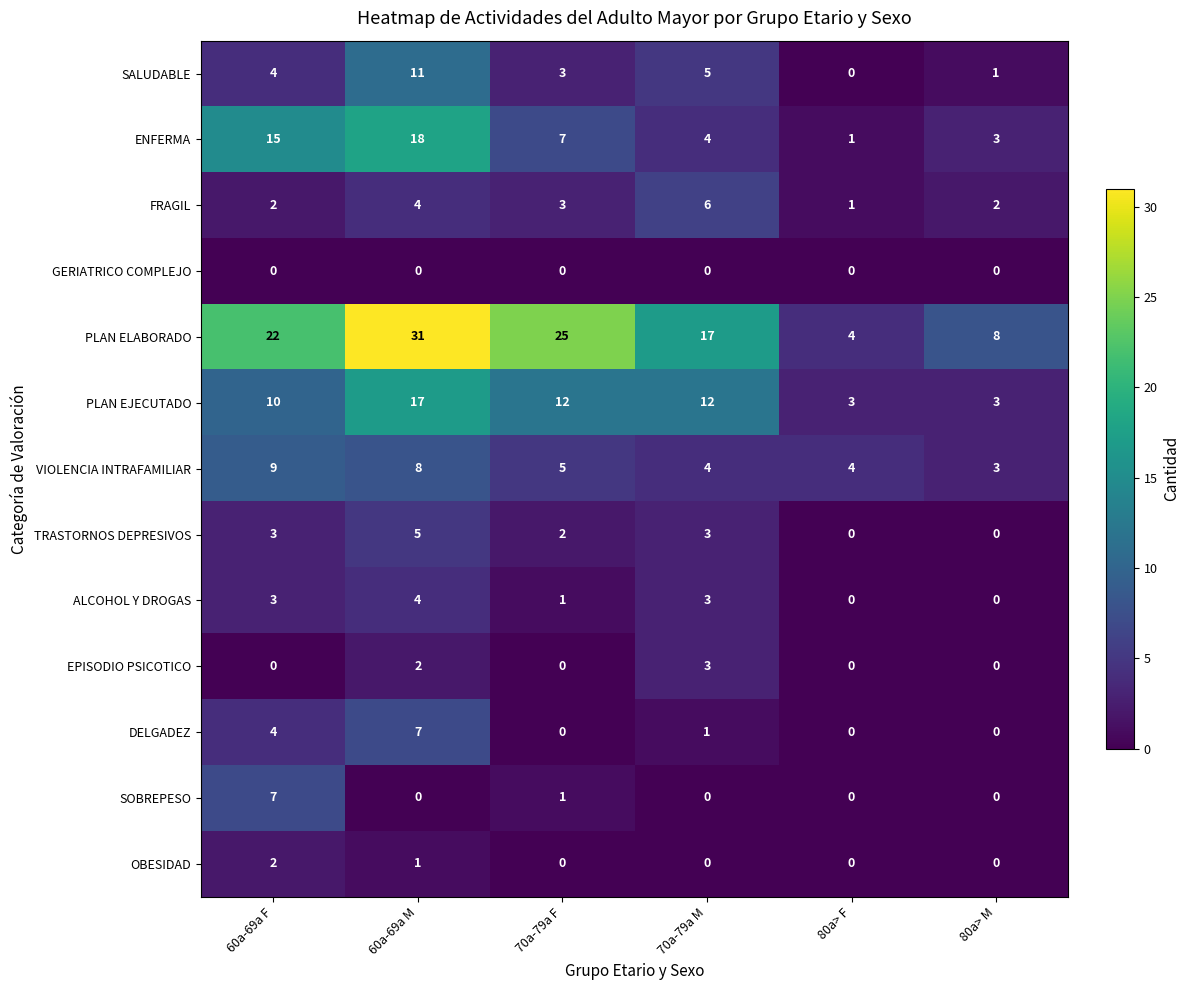

Which category has the highest value in the ENFERMA series?

60a-69a M